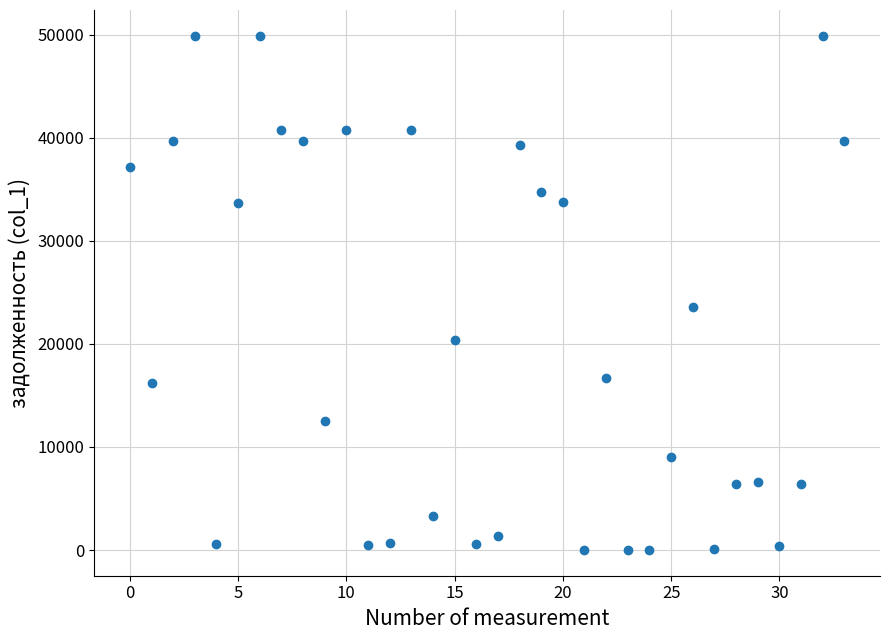

What Y value in the scatter plot is closest to 24949?

23556.8